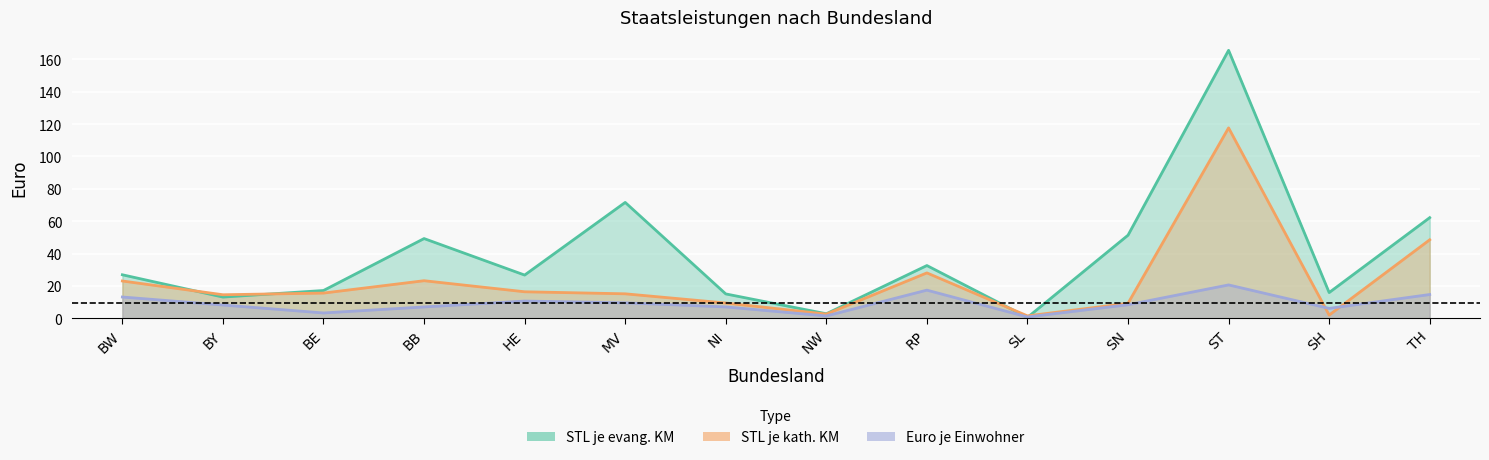

Where is STL je kath. KM nearest to the value 59?

TH